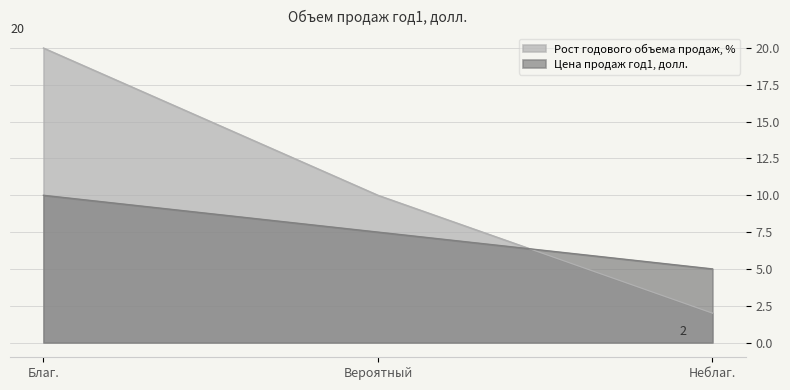

Which series has the widest spread of values?

Рост годового объема продаж, %